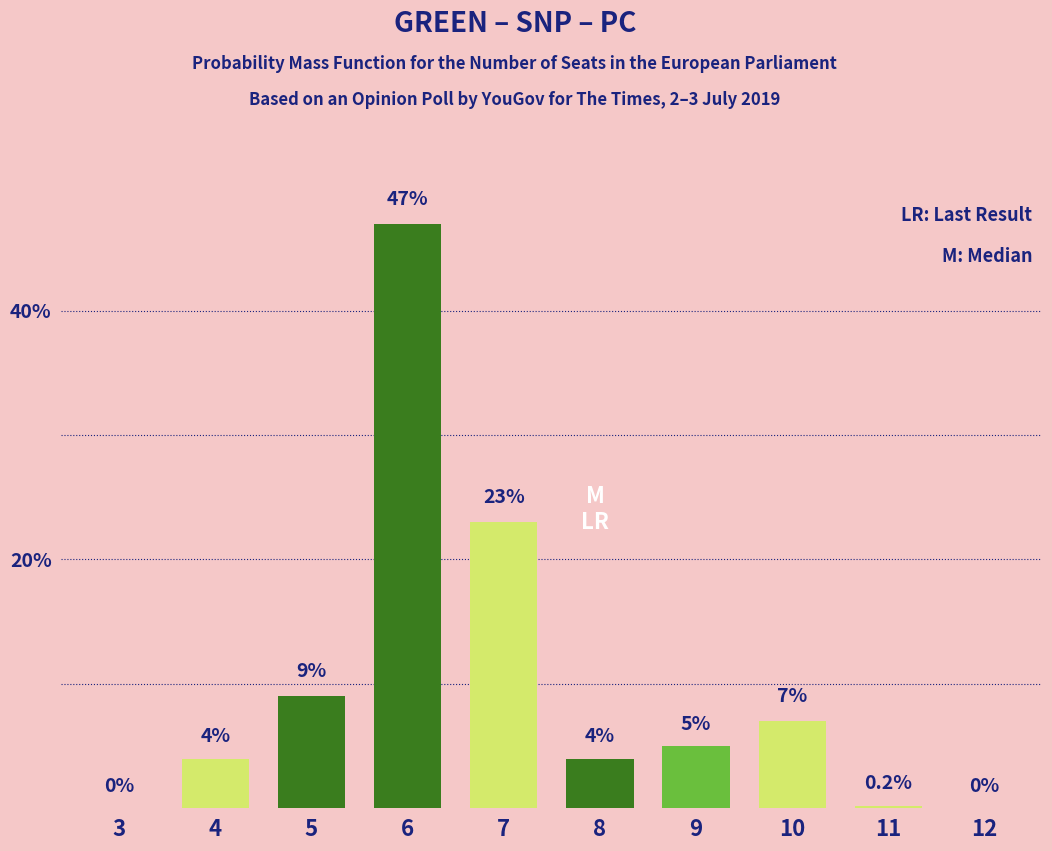

Reading left to right, transcribe all the data shown in this chart.

3=0.0	4=4.0	5=9.0	6=47.0	7=23.0	8=4.0	9=5.0	10=7.0	11=0.2	12=0.0